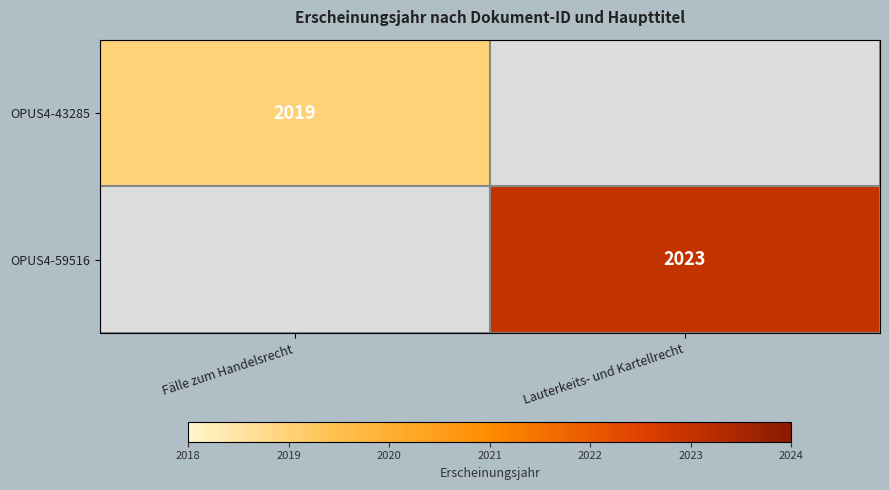

Is the value of OPUS4-43285 at Fälle zum Handelsrecht greater than the value of OPUS4-59516 at Lauterkeits- und Kartellrecht?

No